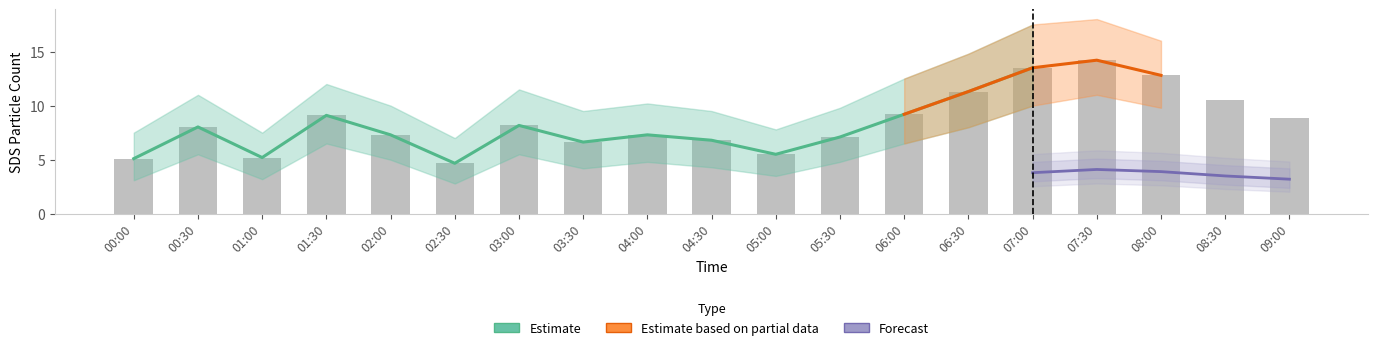

The value at 06:00 is 9.2. True or false?

True